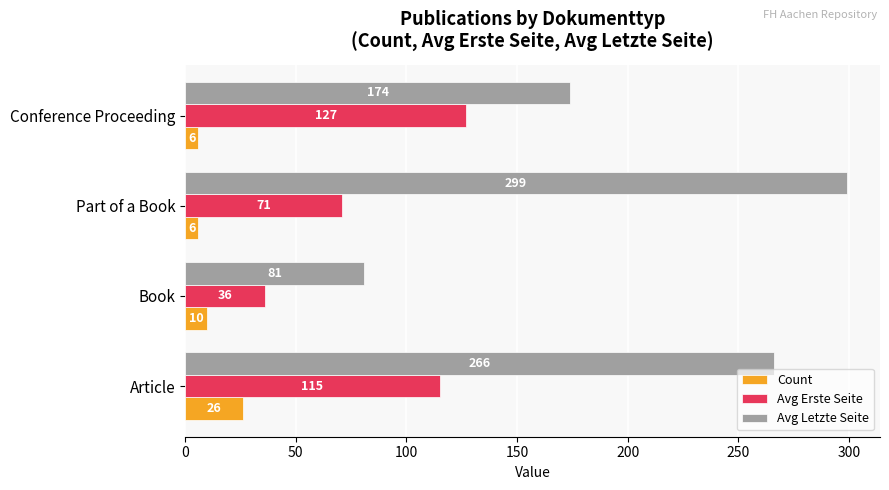

What is the highest value of the Count series?

26